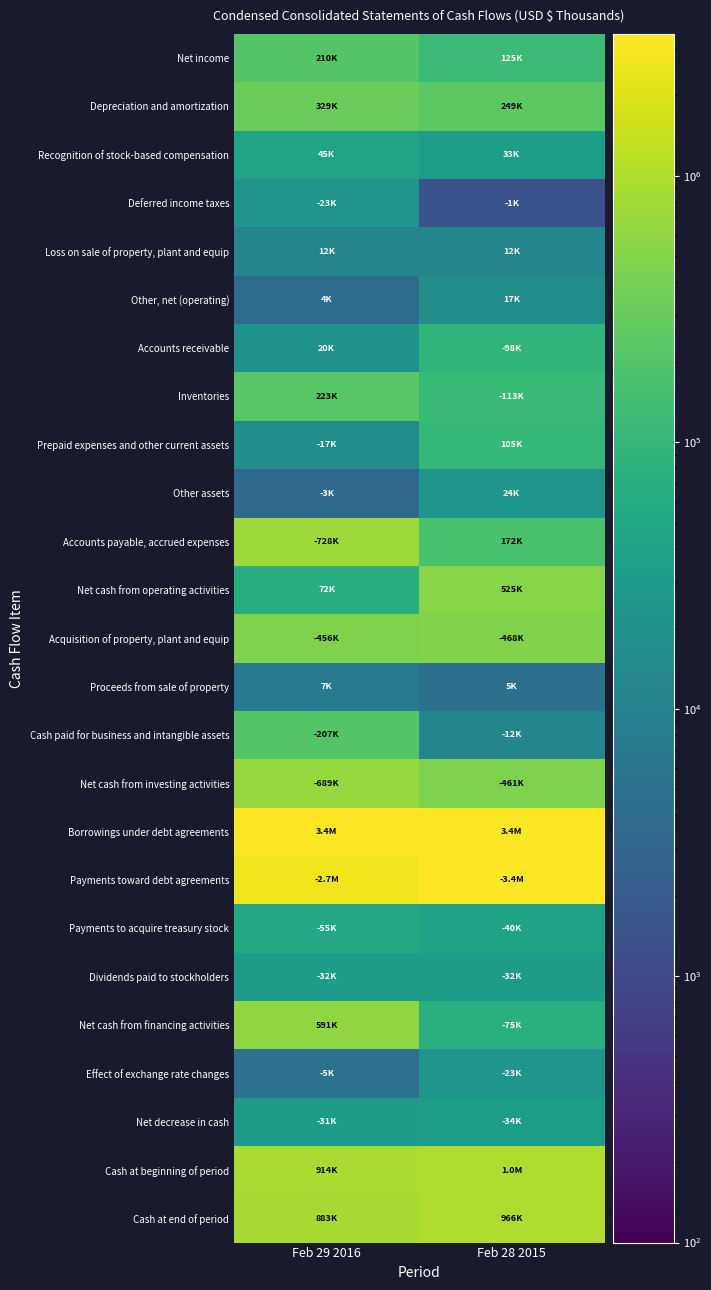

Reading left to right, transcribe all the data shown in this chart.

Net income: Feb 29 2016=210348	Feb 28 2015=124649
Depreciation and amortization: Feb 29 2016=329301	Feb 28 2015=249441
Recognition of stock-based compensation: Feb 29 2016=45060	Feb 28 2015=32982
Deferred income taxes: Feb 29 2016=22940	Feb 28 2015=1370
Loss on sale of property, plant and equip: Feb 29 2016=11633	Feb 28 2015=12185
Other, net (operating): Feb 29 2016=4072	Feb 28 2015=17044
Accounts receivable: Feb 29 2016=20027	Feb 28 2015=97859
Inventories: Feb 29 2016=223140	Feb 28 2015=112993
Prepaid expenses and other current assets: Feb 29 2016=17010	Feb 28 2015=105311
Other assets: Feb 29 2016=3486	Feb 28 2015=24067
Accounts payable, accrued expenses: Feb 29 2016=727749	Feb 28 2015=171968
Net cash from operating activities: Feb 29 2016=72396	Feb 28 2015=525425
Acquisition of property, plant and equip: Feb 29 2016=456028	Feb 28 2015=468207
Proceeds from sale of property: Feb 29 2016=7196	Feb 28 2015=4629
Cash paid for business and intangible assets: Feb 29 2016=206670	Feb 28 2015=11897
Net cash from investing activities: Feb 29 2016=689252	Feb 28 2015=460918
Borrowings under debt agreements: Feb 29 2016=3404241	Feb 28 2015=3352676
Payments toward debt agreements: Feb 29 2016=2726027	Feb 28 2015=3358147
Payments to acquire treasury stock: Feb 29 2016=54567	Feb 28 2015=40040
Dividends paid to stockholders: Feb 29 2016=31795	Feb 28 2015=32078
Net cash from financing activities: Feb 29 2016=590945	Feb 28 2015=75449
Effect of exchange rate changes: Feb 29 2016=4834	Feb 28 2015=22893
Net decrease in cash: Feb 29 2016=30745	Feb 28 2015=33835
Cash at beginning of period: Feb 29 2016=913963	Feb 28 2015=1000249
Cash at end of period: Feb 29 2016=883218	Feb 28 2015=966414